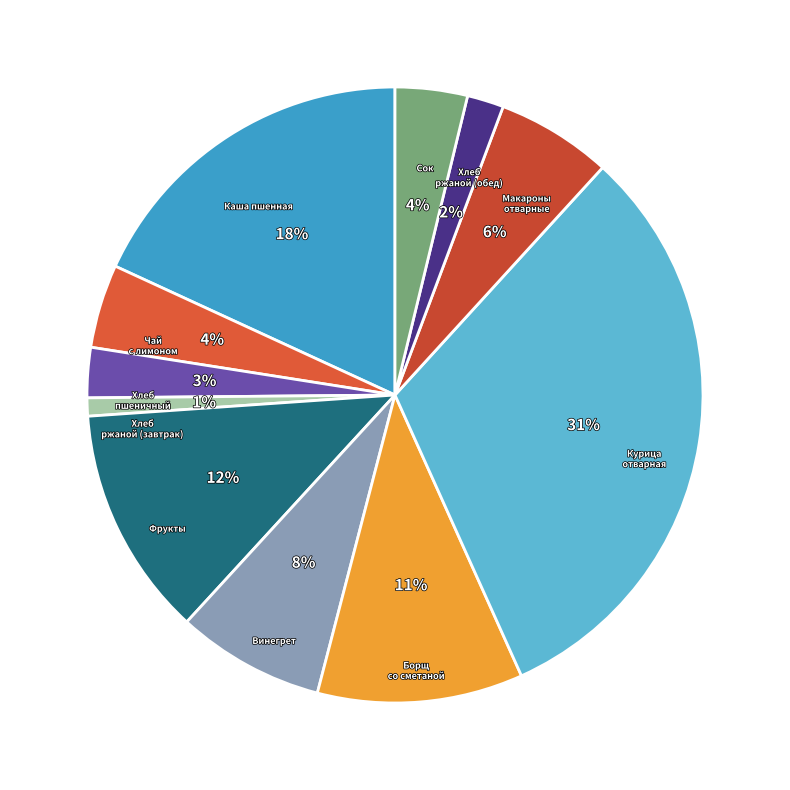

How many slices are in this pie chart?

11